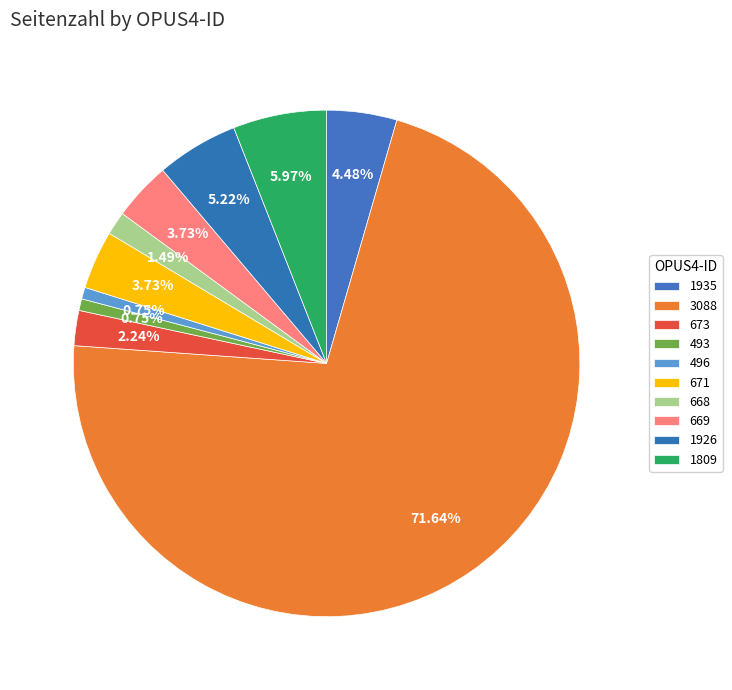

Is it true that 493 is 1% of the pie?

True